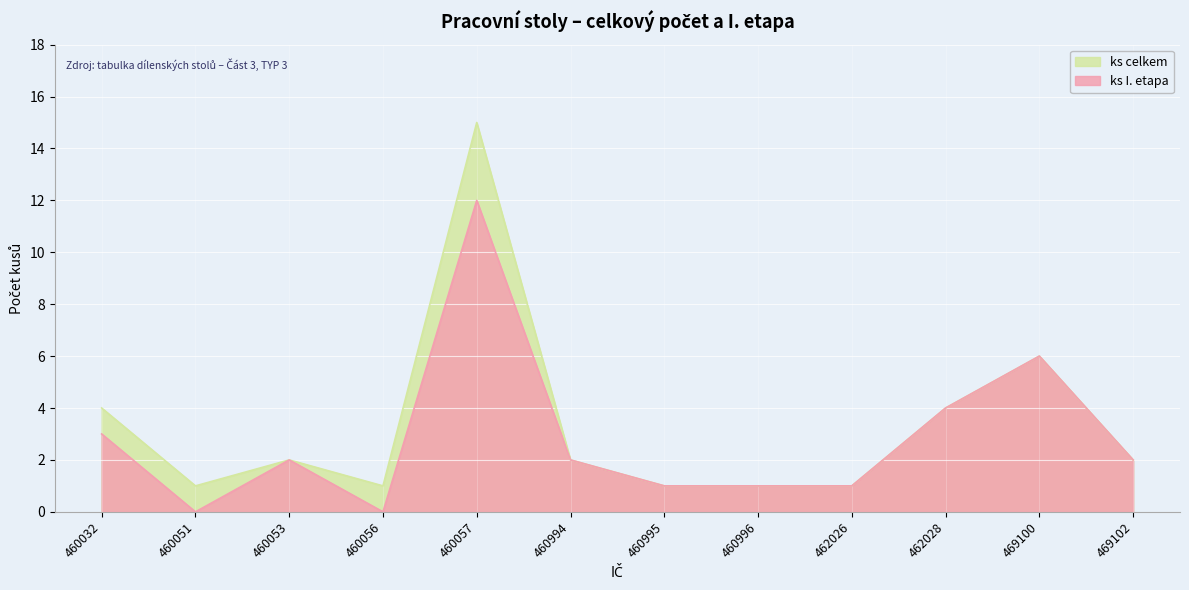

At how many categories does at least one series exceed 5?

2